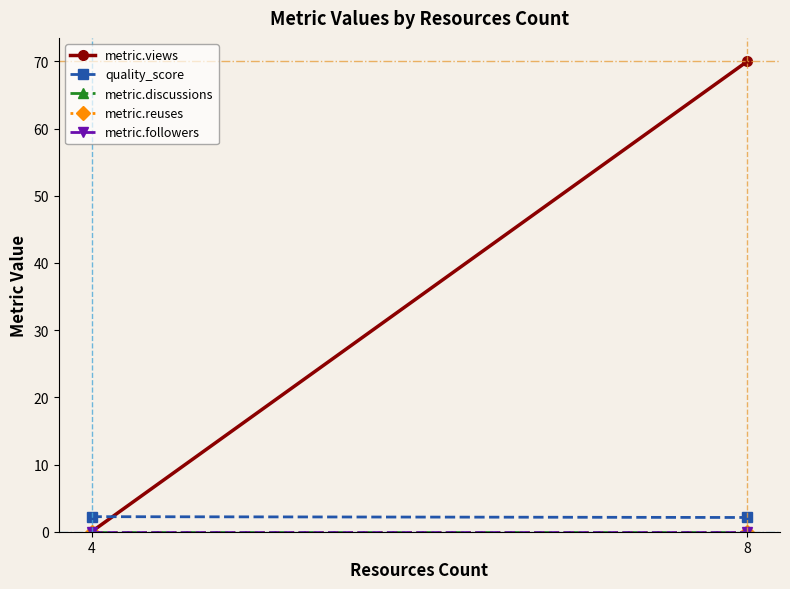

Reading right to left, what are all the values shown in this chart?

metric.views: 70.0	0.0
quality_score: 2.1	2.2
metric.discussions: 0.0	0.0
metric.reuses: 0.0	0.0
metric.followers: 0.0	0.0